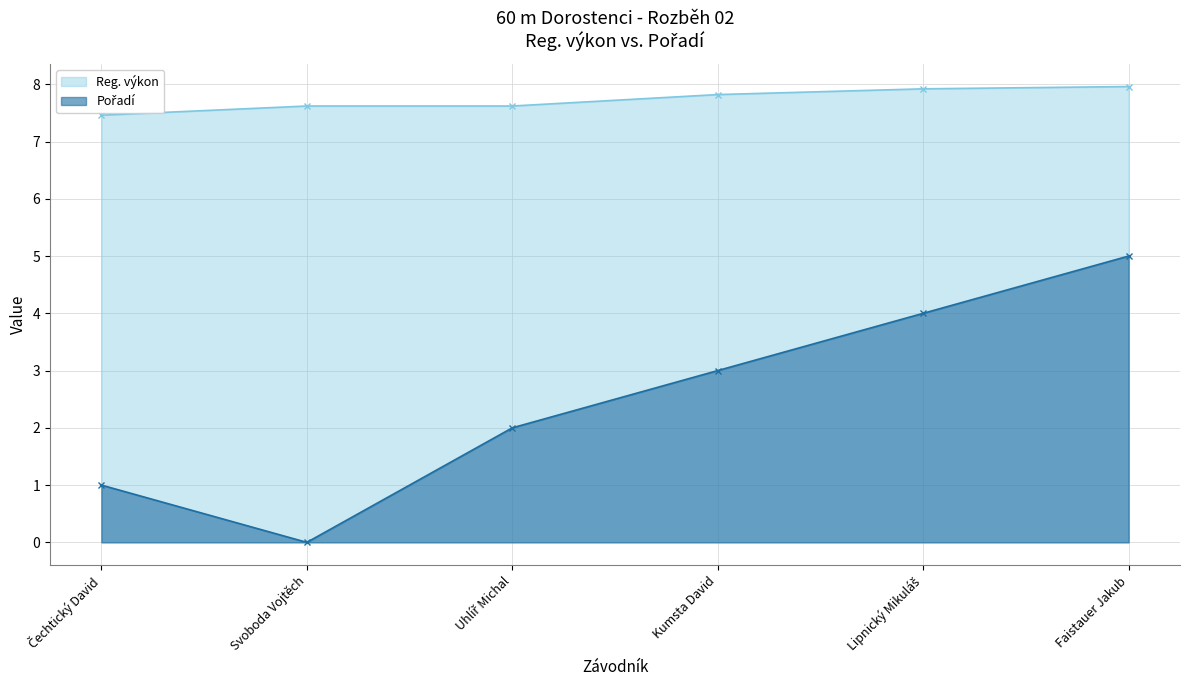

True or false: Pořadí has more than 1 interior local peaks.

False